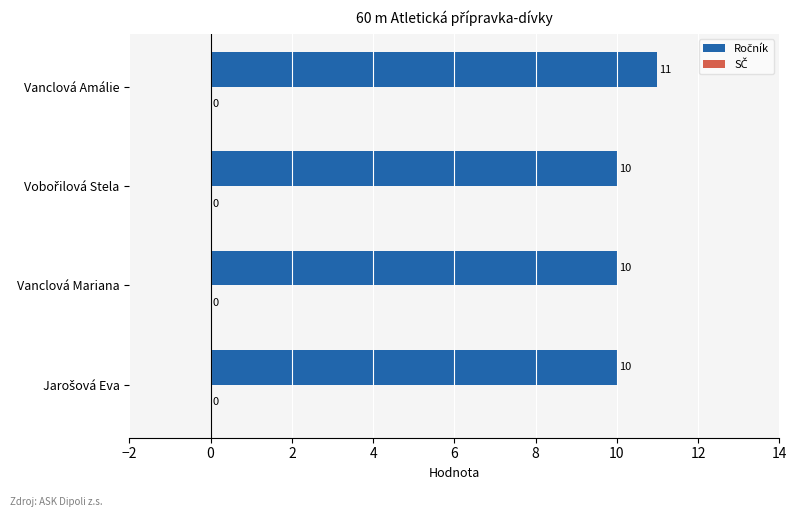

How many values are between 10 and 11?

4